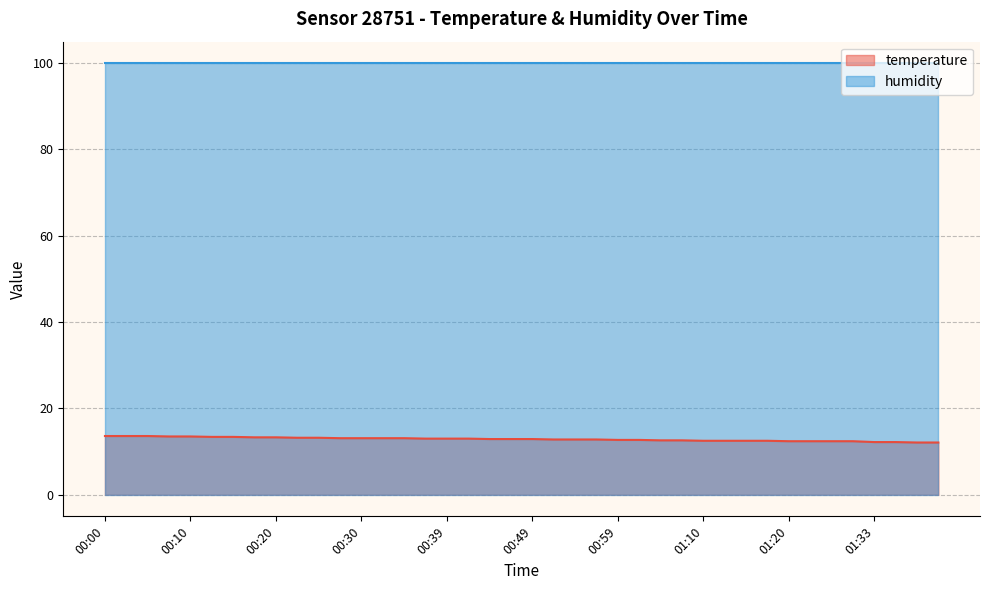

Rank the categories by value from highest to lowest.

00:00, 00:02, 00:05, 00:07, 00:10, 00:12, 00:15, 00:17, 00:20, 00:22, 00:25, 00:27, 00:30, 00:32, 00:35, 00:37, 00:39, 00:42, 00:44, 00:47, 00:49, 00:52, 00:54, 00:57, 00:59, 01:02, 01:04, 01:07, 01:10, 01:13, 01:15, 01:18, 01:20, 01:22, 01:25, 01:28, 01:33, 01:36, 01:38, 01:41